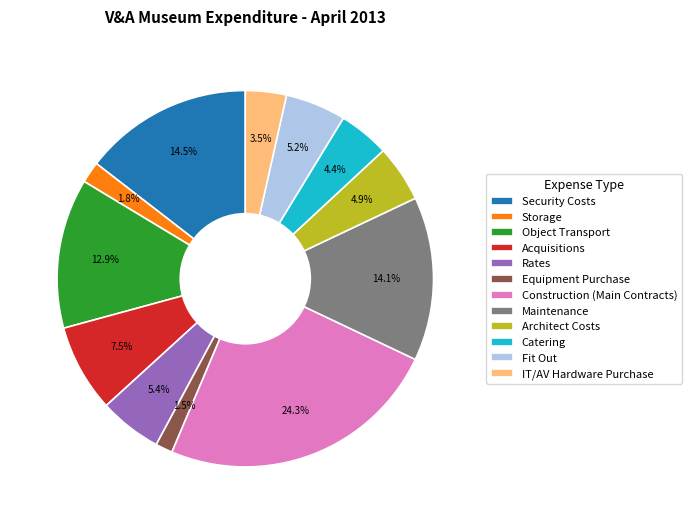

What is the largest slice in the pie chart?

Construction (Main Contracts)